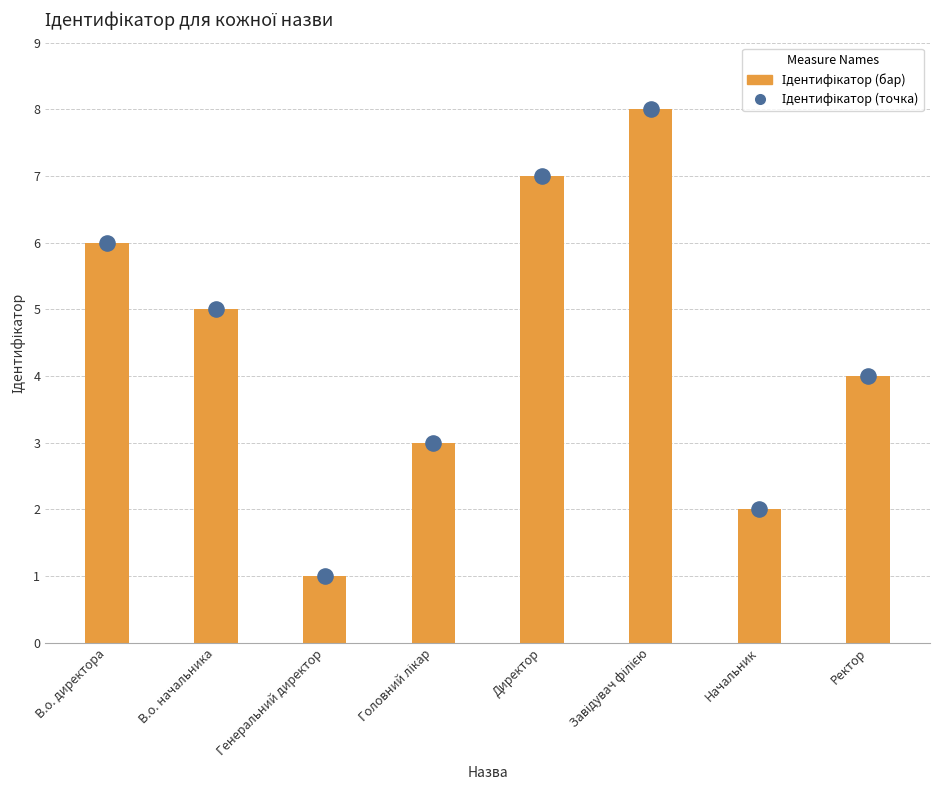

At how many categories does at least one series exceed 5?

3